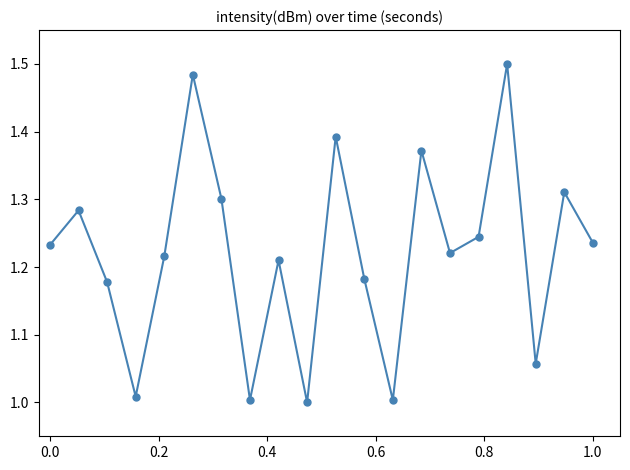

How many points are lower than both their immediate neighbors (excluding endpoints)?

6